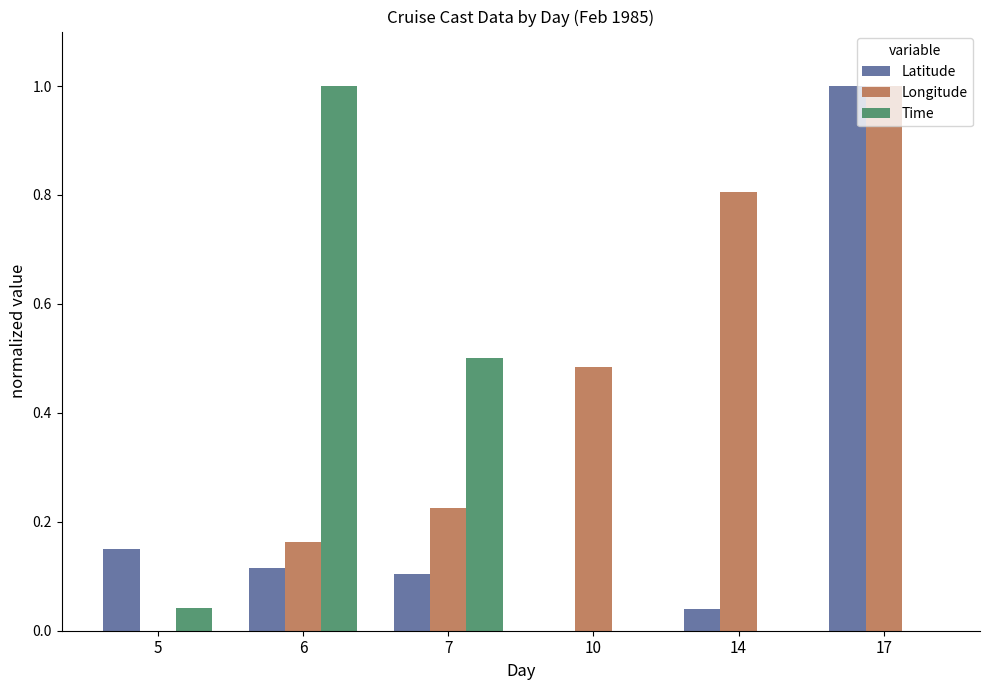

The value of Time at 14 is -0.7. True or false?

False